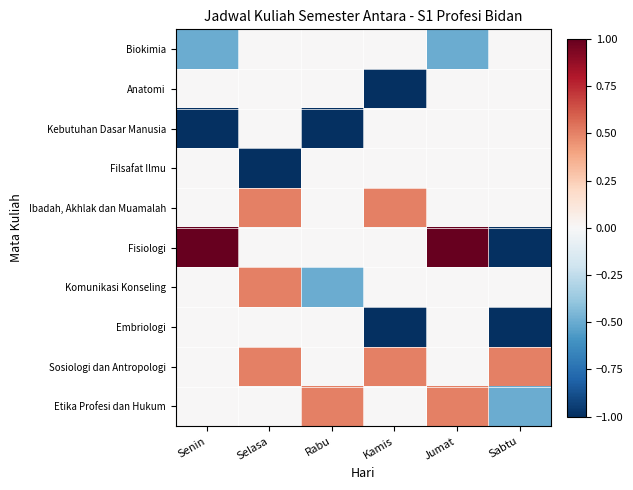

Which series has the largest total across all categories?

Sosiologi dan Antropologi